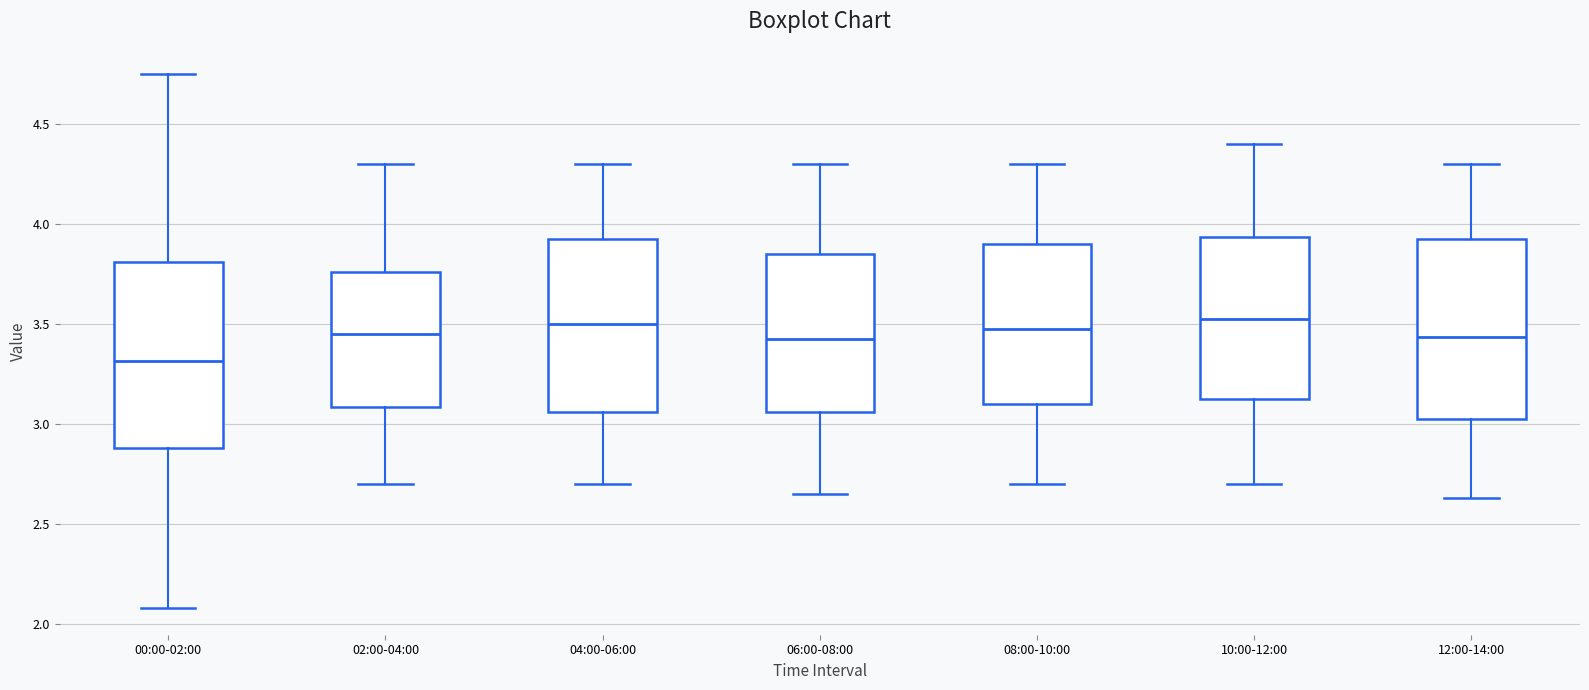

Which box's median line is the lowest?

00:00-02:00